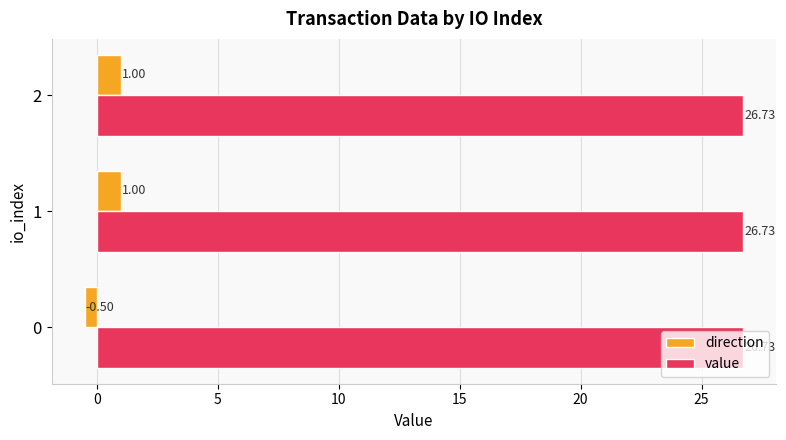

The direction series shows 1.8 at 0. True or false?

False